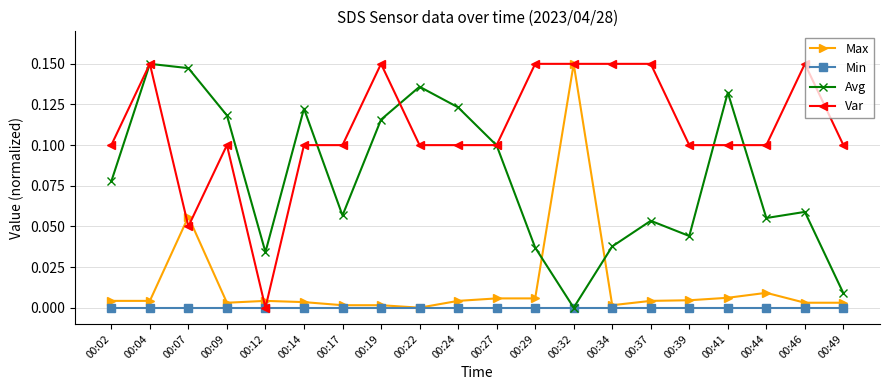

Is the value of Var at 00:04 greater than the value of Max at 00:27?

Yes